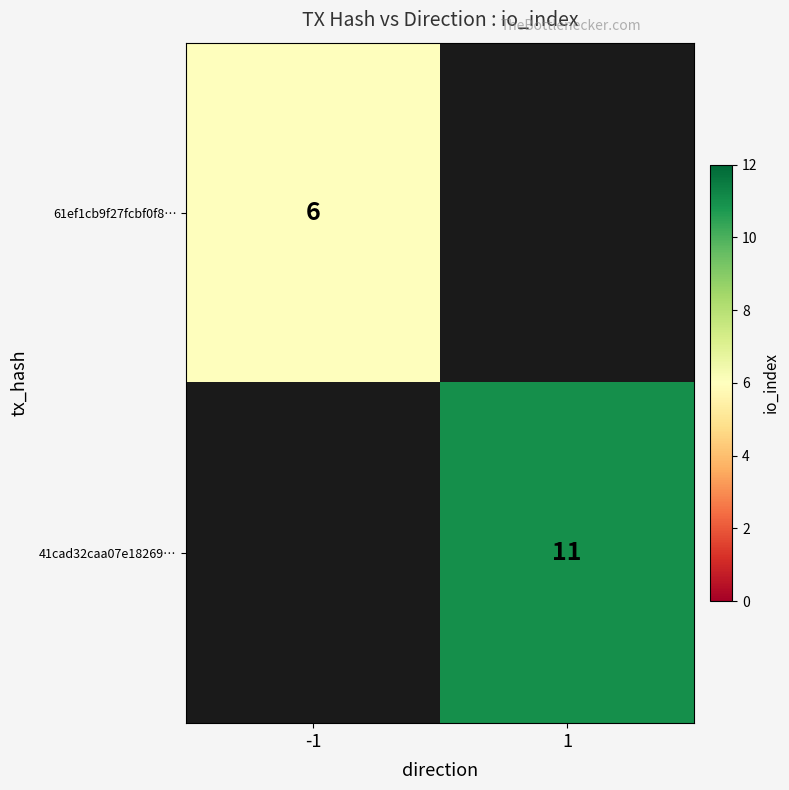

True or false: 61ef1cb9f27fcbf0f8… has a value of 3.4 at -1.

False